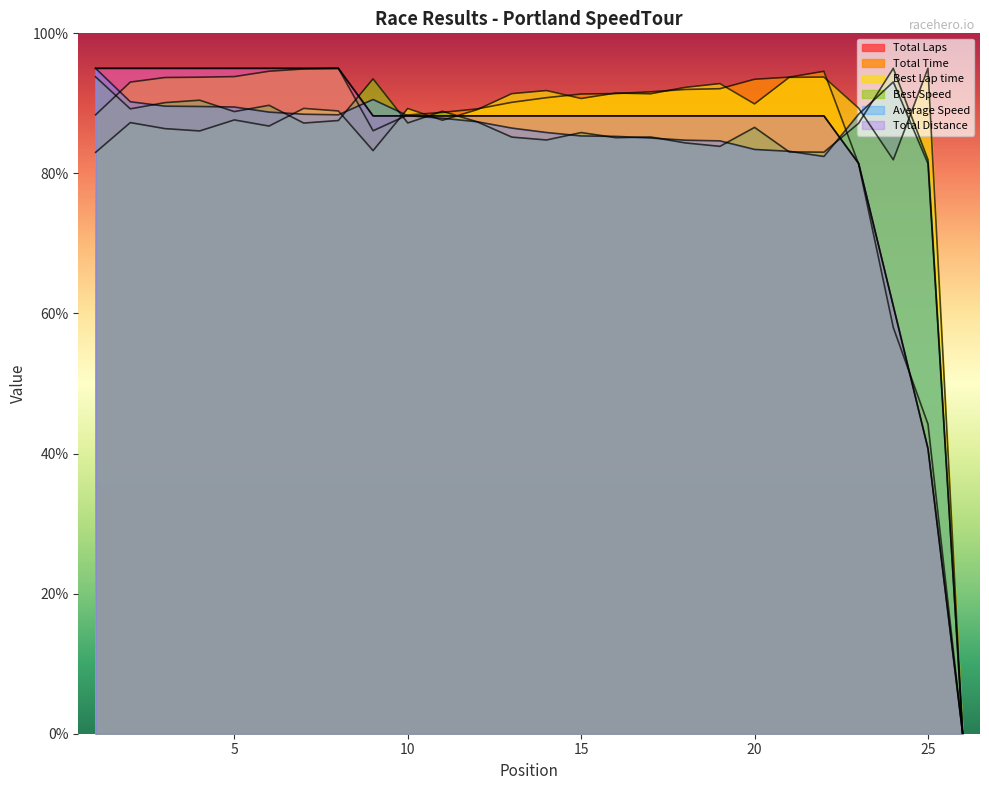

At which label does Best Lap time first exceed 89?

7